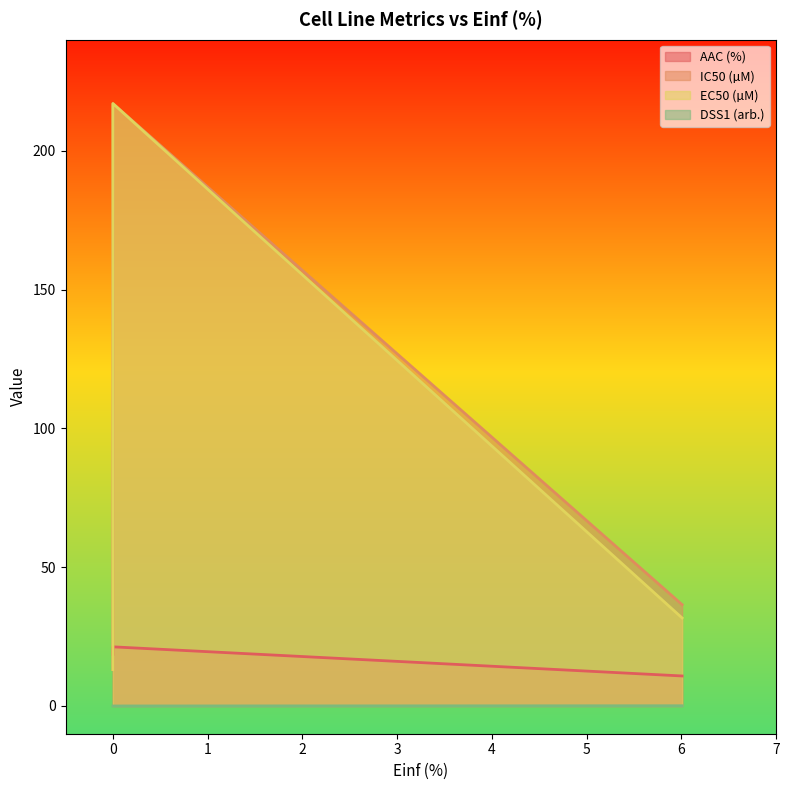

What is the difference between the maximum and minimum values in the AAC (%) series?

10.5